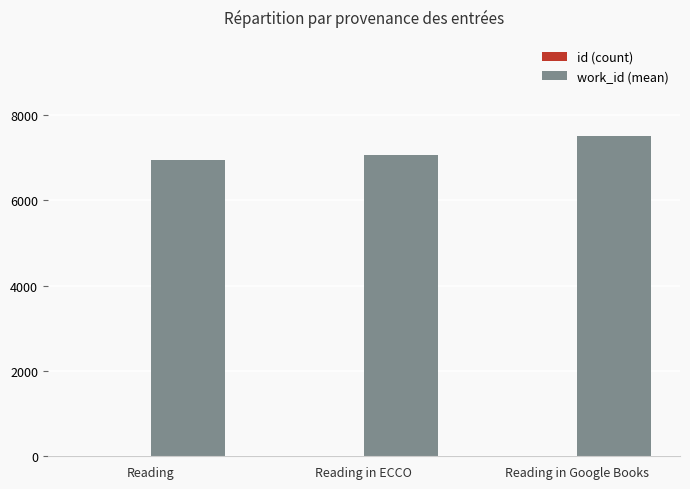

Are the bars horizontal?

No